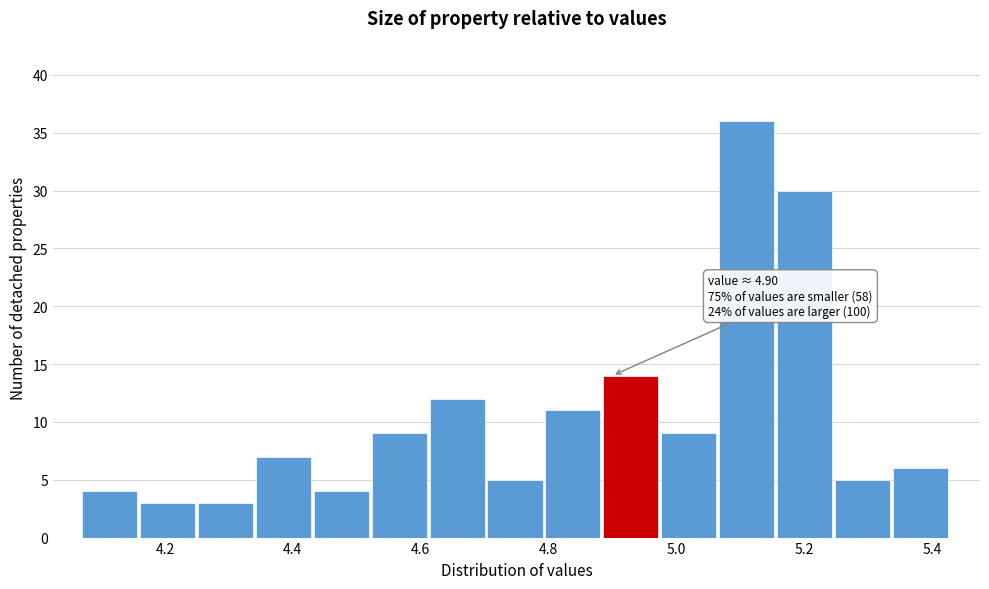

Over which range of the x-axis is the bar tallest?

5.06 to 5.16